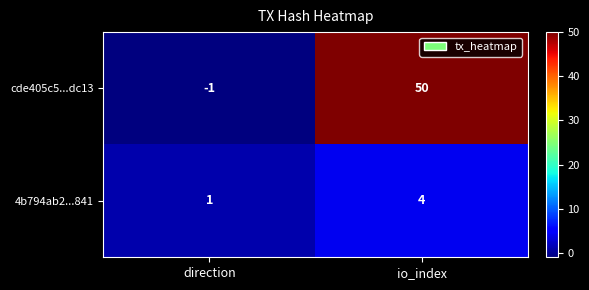

Which series has the largest total across all categories?

cde405c5...dc13